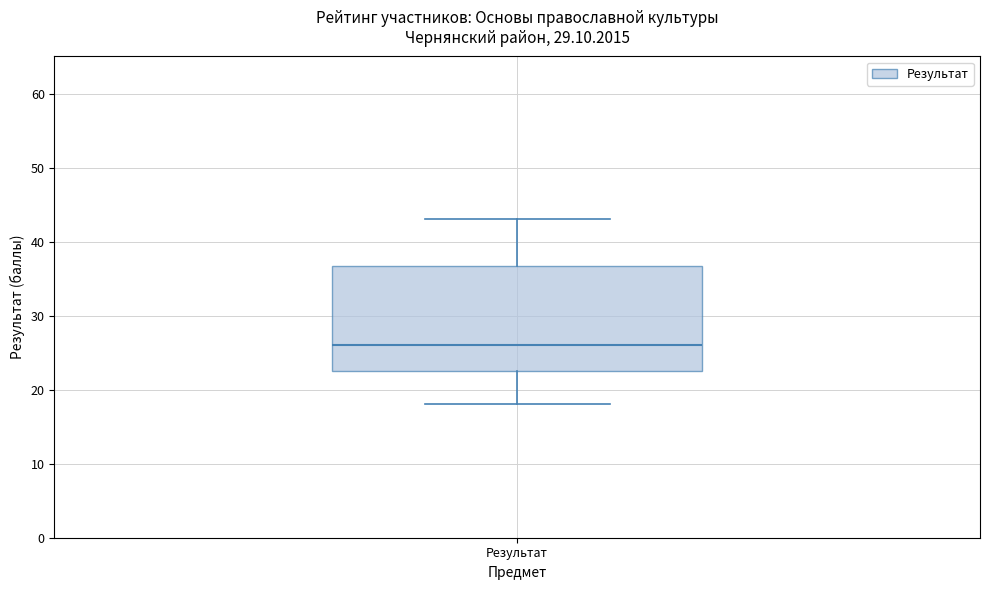

Transcribe this box plot: give where the median line is, the range the box spans, and where the two whiskers end, as read against the y-axis. The values are not printed on the chart, so give them approximately, as read against the axis.

median 26, box 23 to 37, whiskers 18 to 43